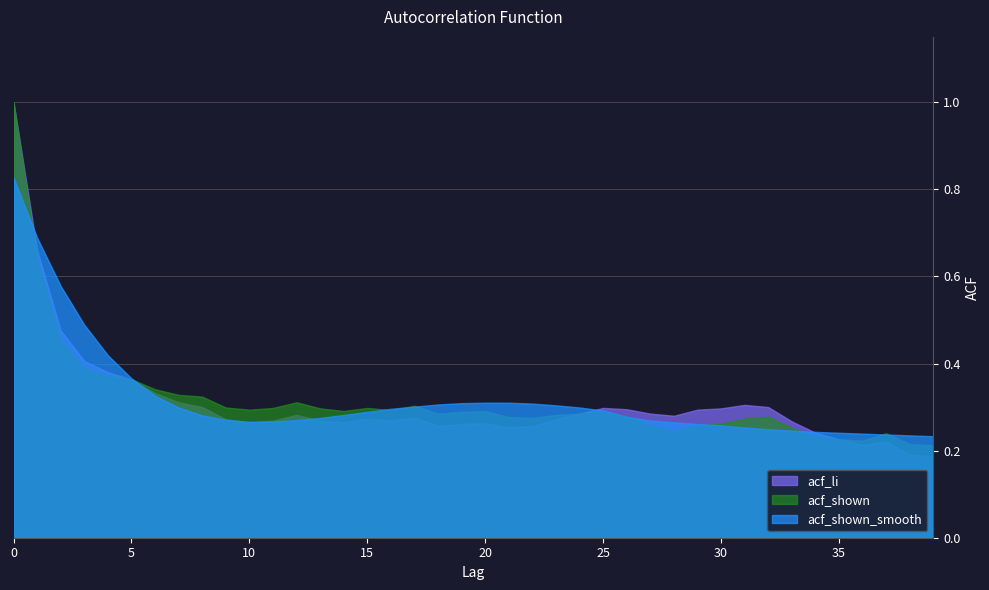

List the series in order of their overall mean, lowest first.

acf_li, acf_shown, acf_shown_smooth